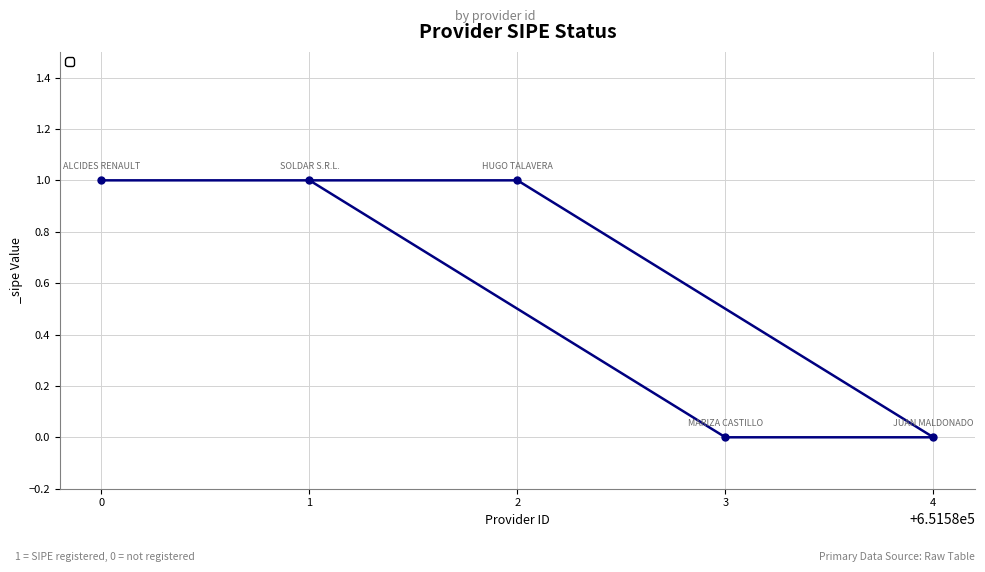

Is it true that the value at 4 is 0?

True